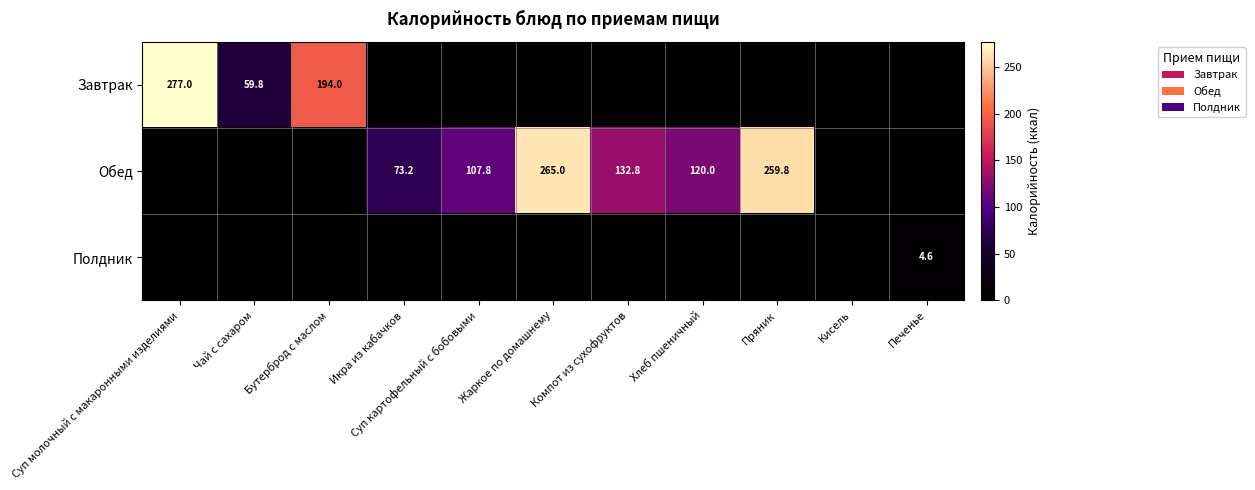

The value of Завтрак at Чай с сахаром is 99.3. True or false?

False